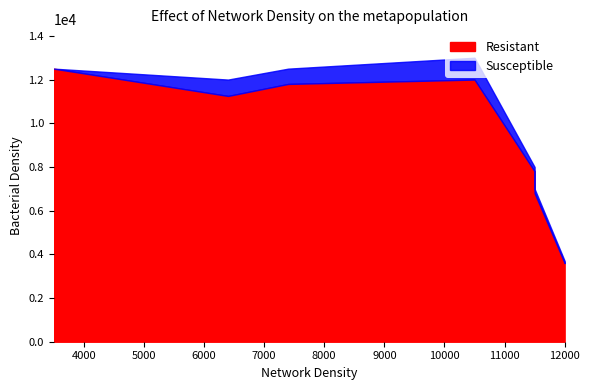

Between 12000 and 11500, which is larger?

11500